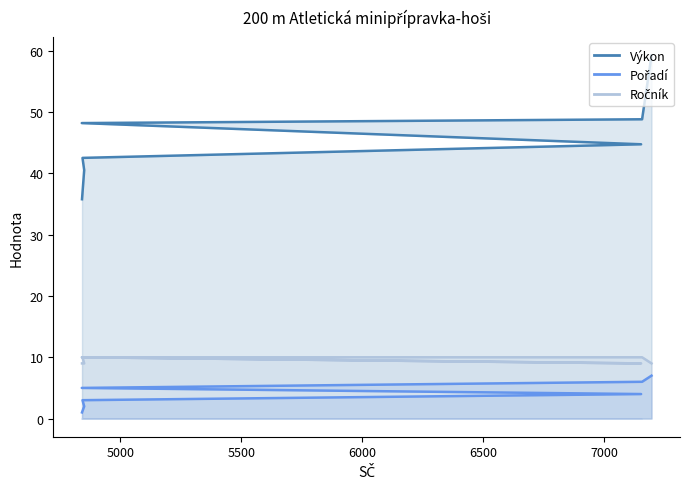

Which category has the lowest value in the Pořadí series?

4841